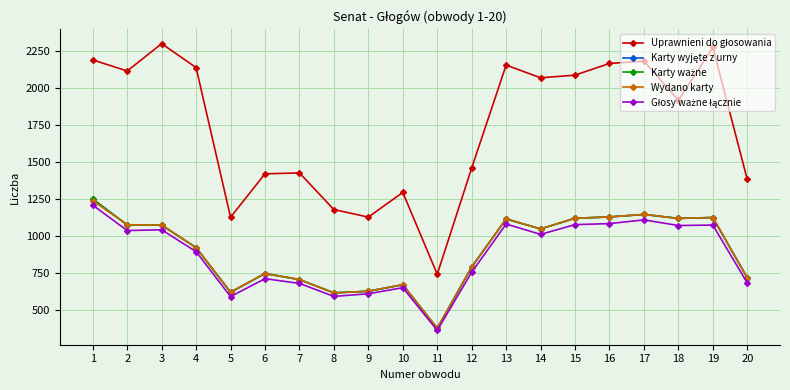

How many times do Wydano karty and Karty wyjęte z urny cross each other?

1